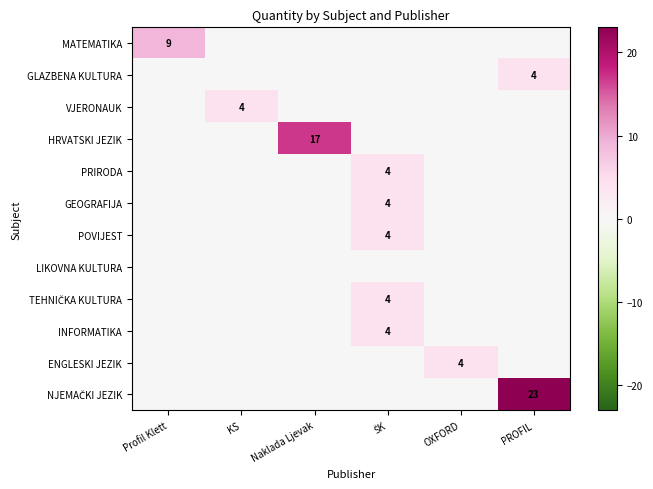

How many values in the POVIJEST series exceed 0?

1